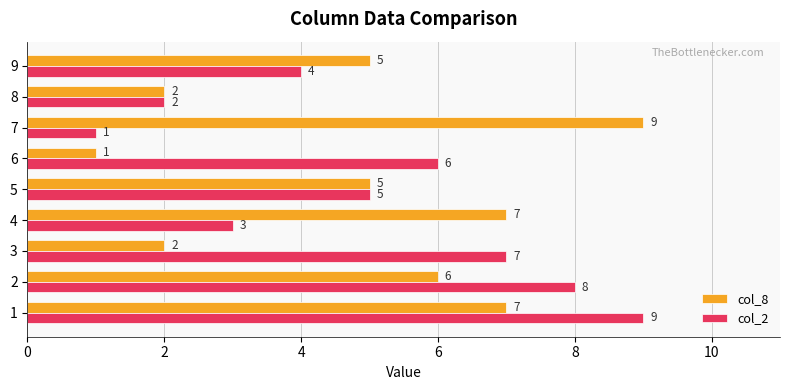

The value of col_8 at 1 is 7. True or false?

True